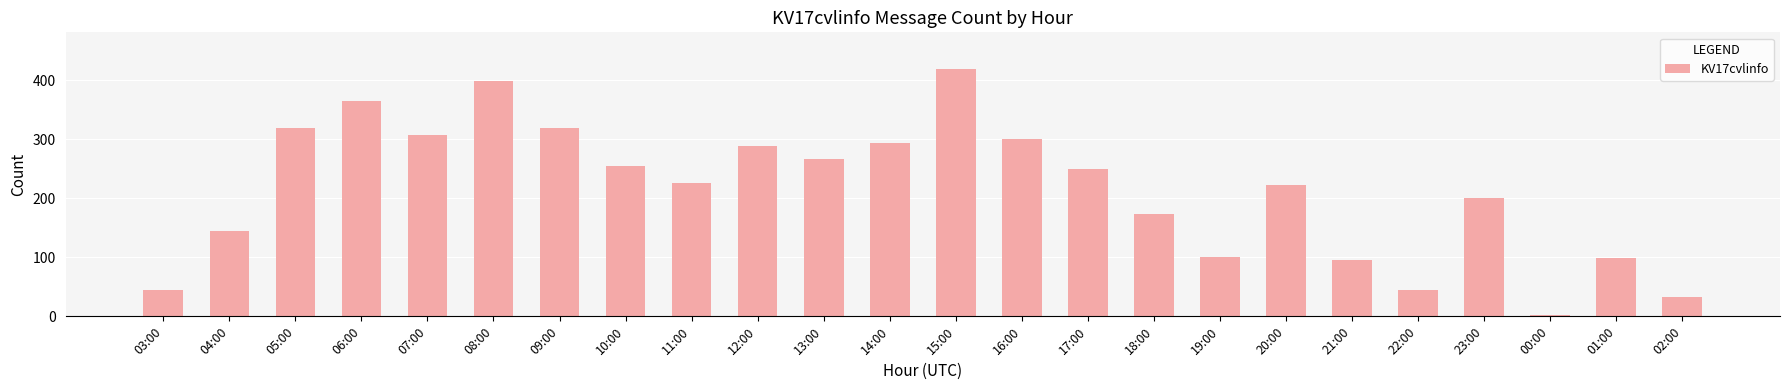

How many values are below 250?

12